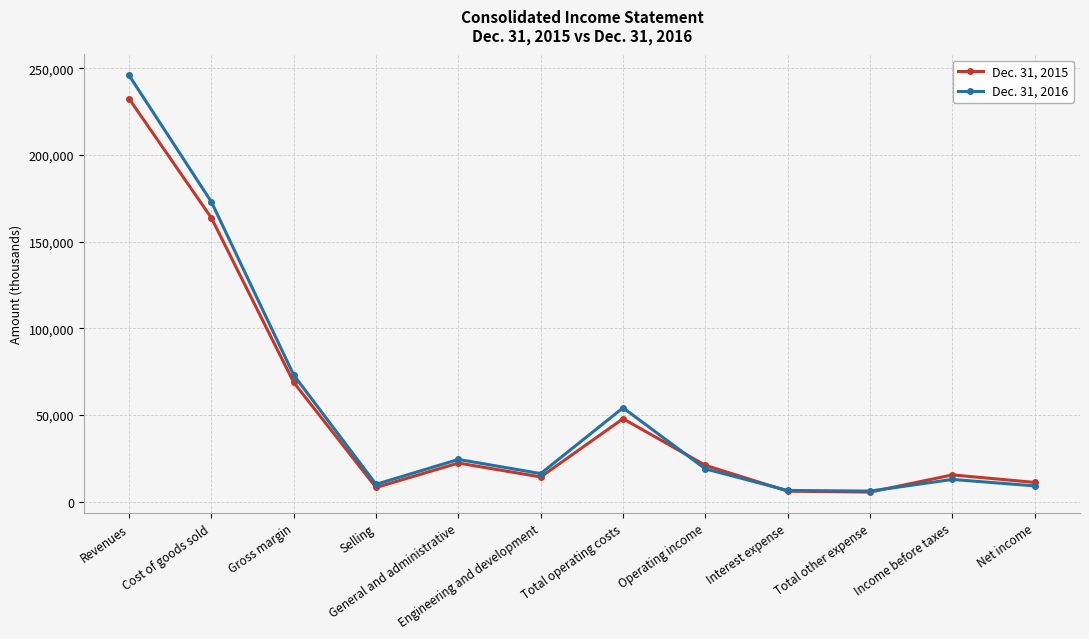

In Dec. 31, 2016, how many points are higher than both neighbors (excluding endpoints)?

3